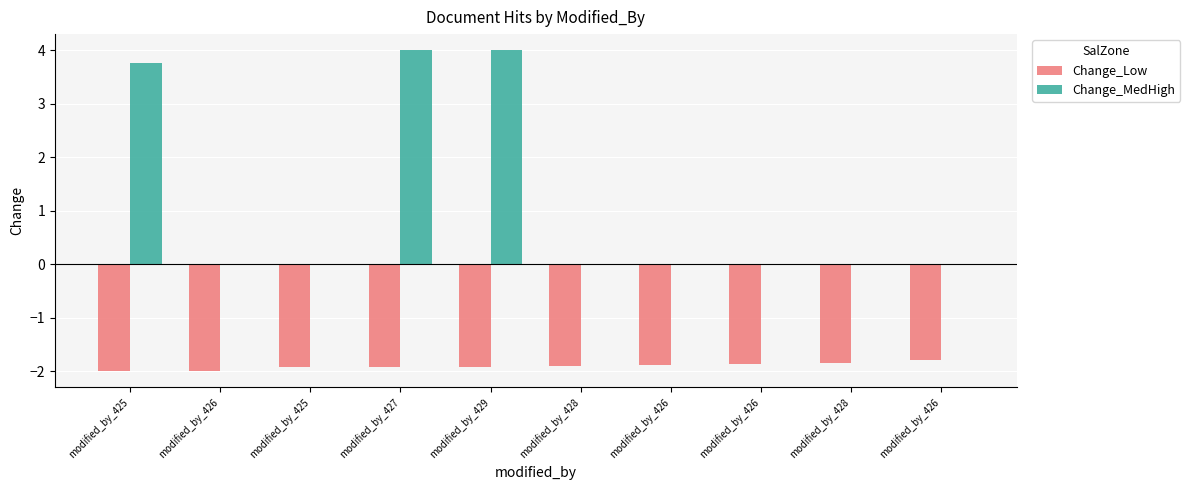

What is the label of the 5th bar from the left?

modified_by_429